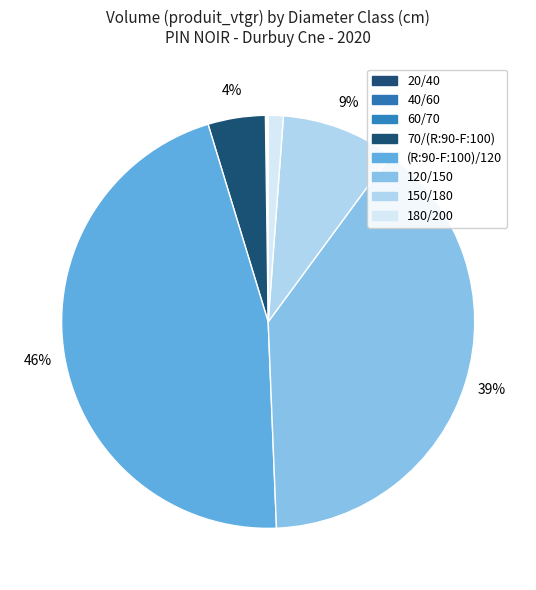

Does 60/70 represent more than half of the total?

No